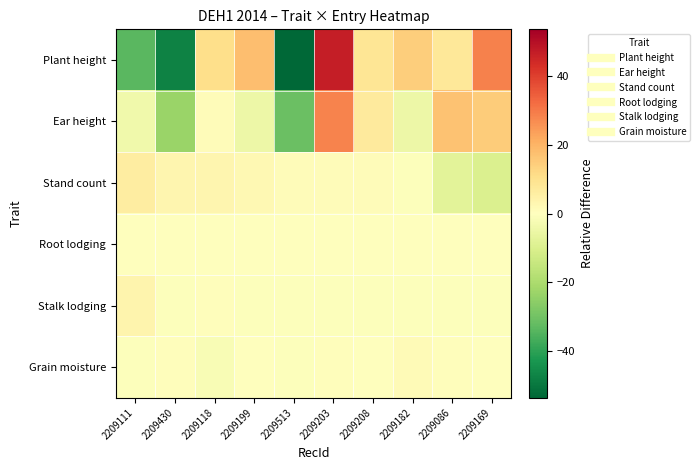

Rank the series at 2209169 from lowest to highest value.

Stand count, Stalk lodging, Root lodging, Grain moisture, Ear height, Plant height